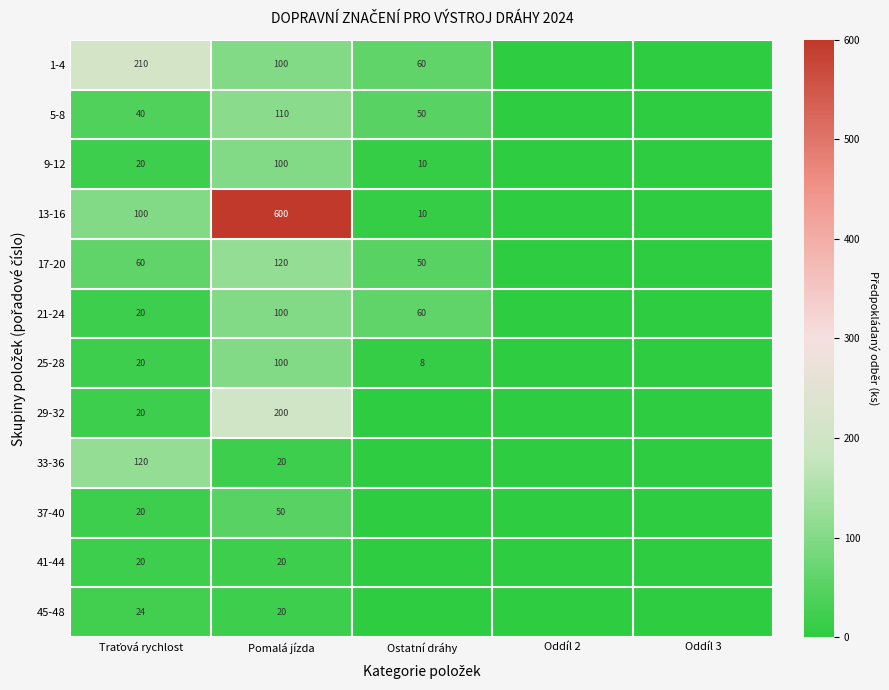

The 25-28 series shows 8 at Ostatní dráhy. True or false?

True